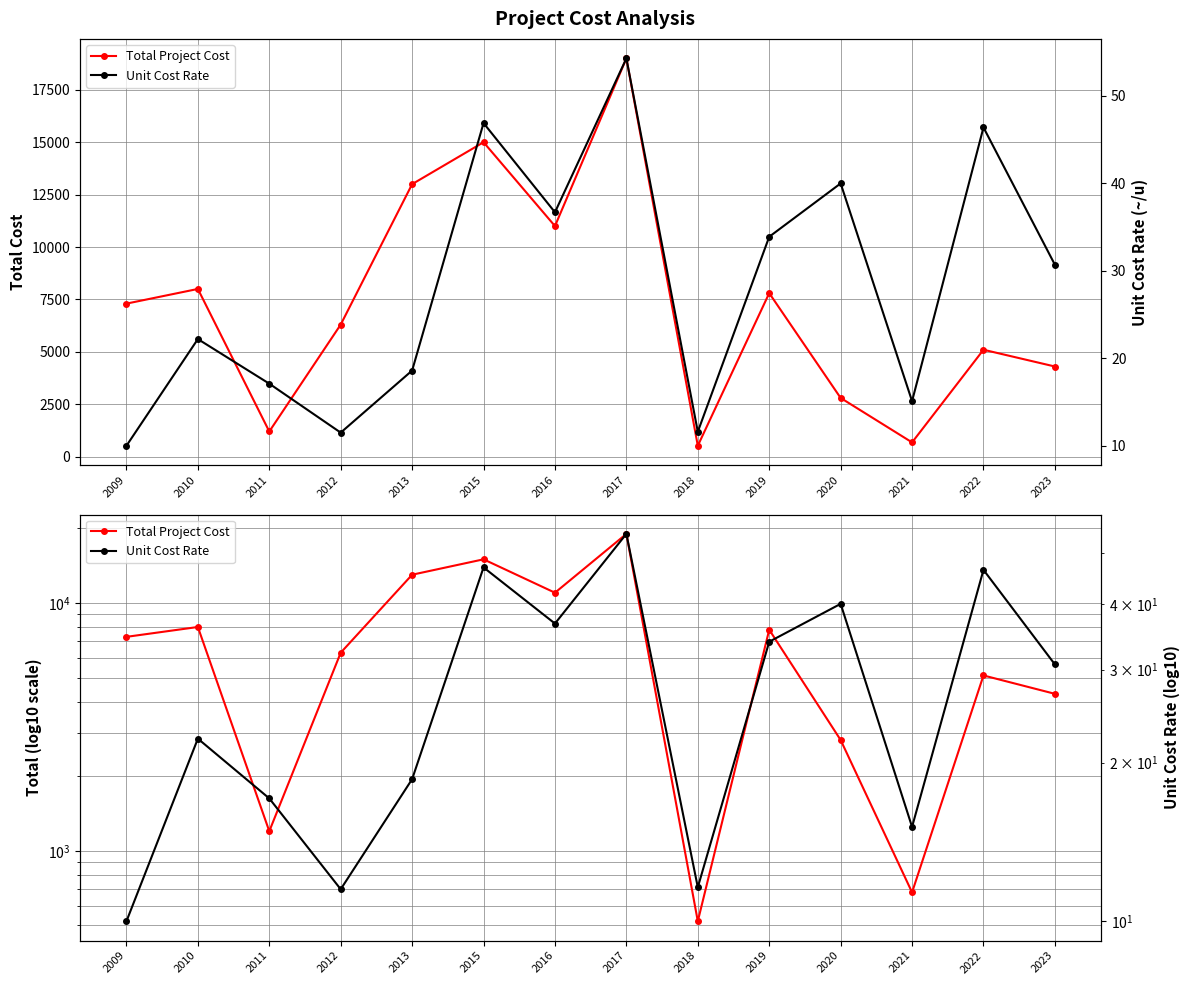

Between 2012 and 2009, which is larger?

2009